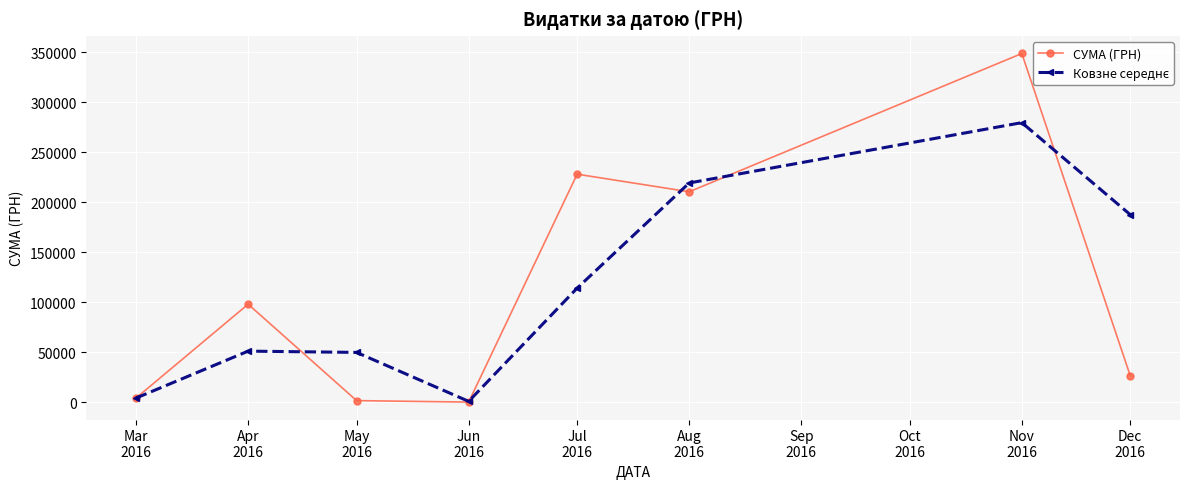

Which series has the largest range (max minus min)?

СУМА (ГРН)